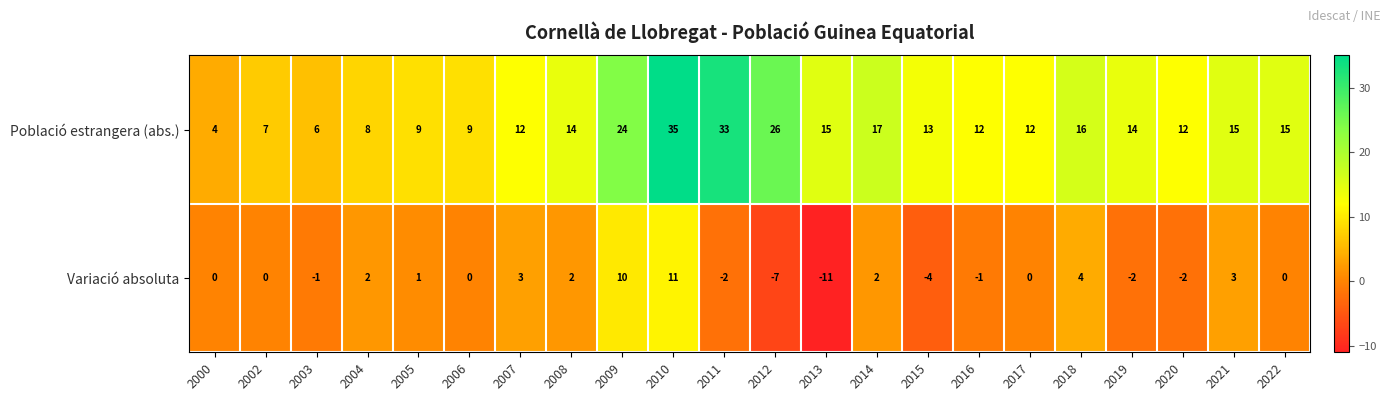

List the series in order of their overall mean, lowest first.

Variació absoluta, Població estrangera (abs.)